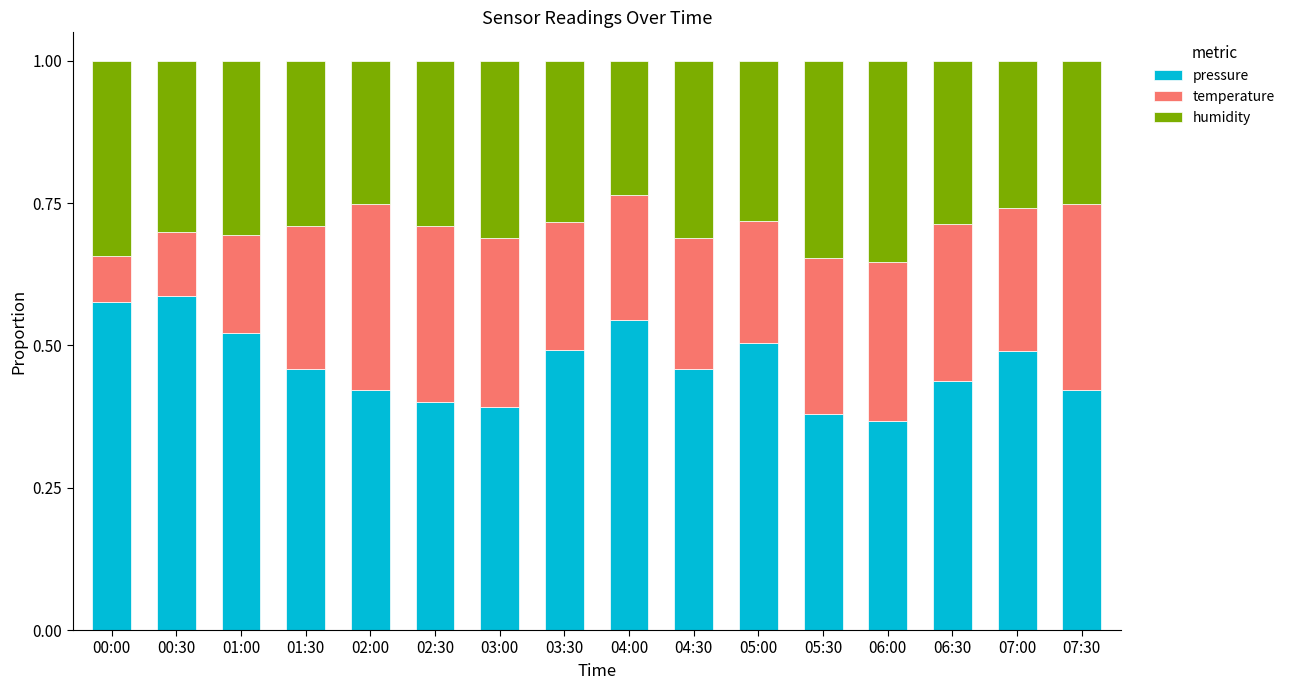

Are the bars grouped side by side (vs. stacked)?

No